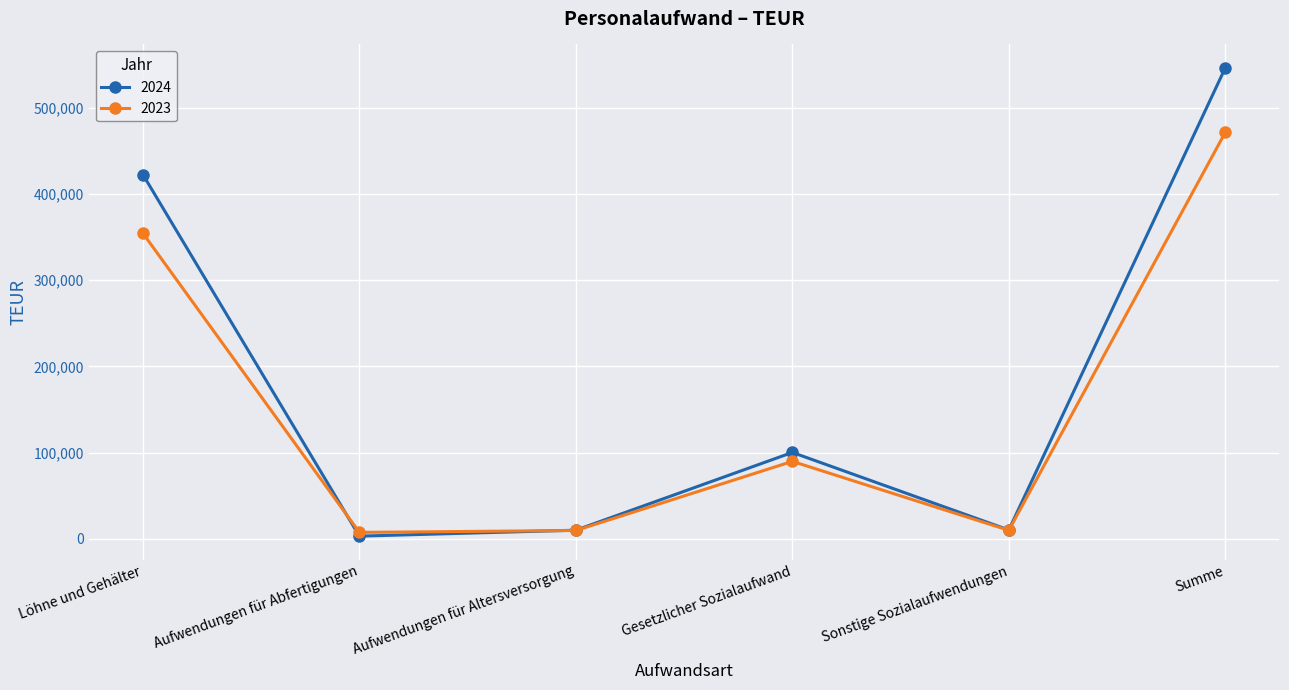

How many data points does each series have?

6